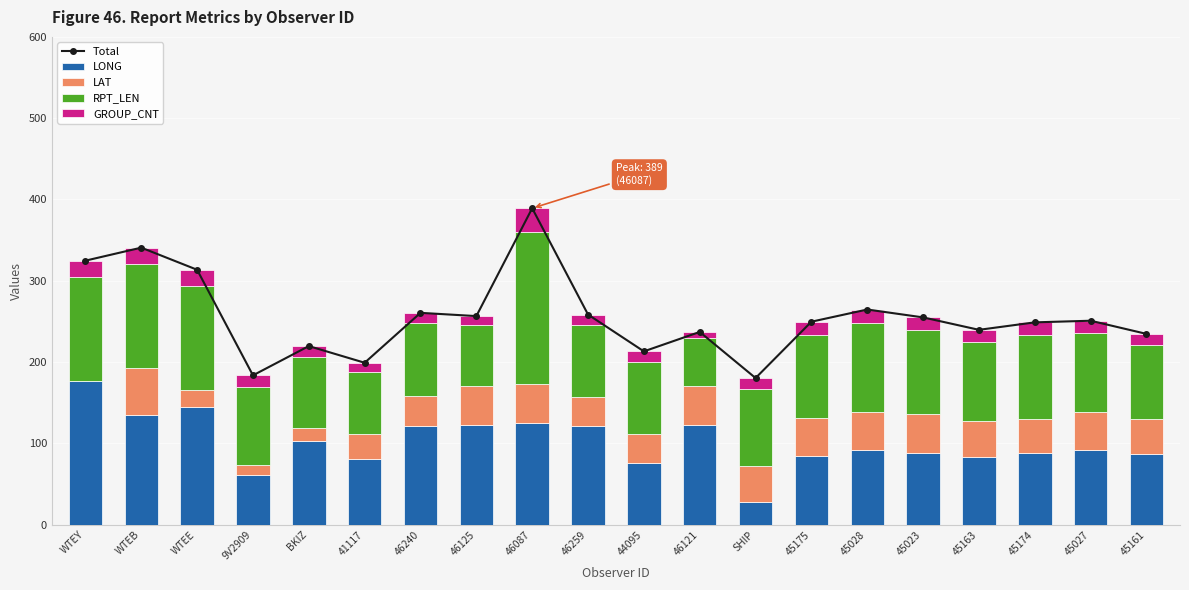

What is the sum of the Total values at WTEB and WTEE?

654.2